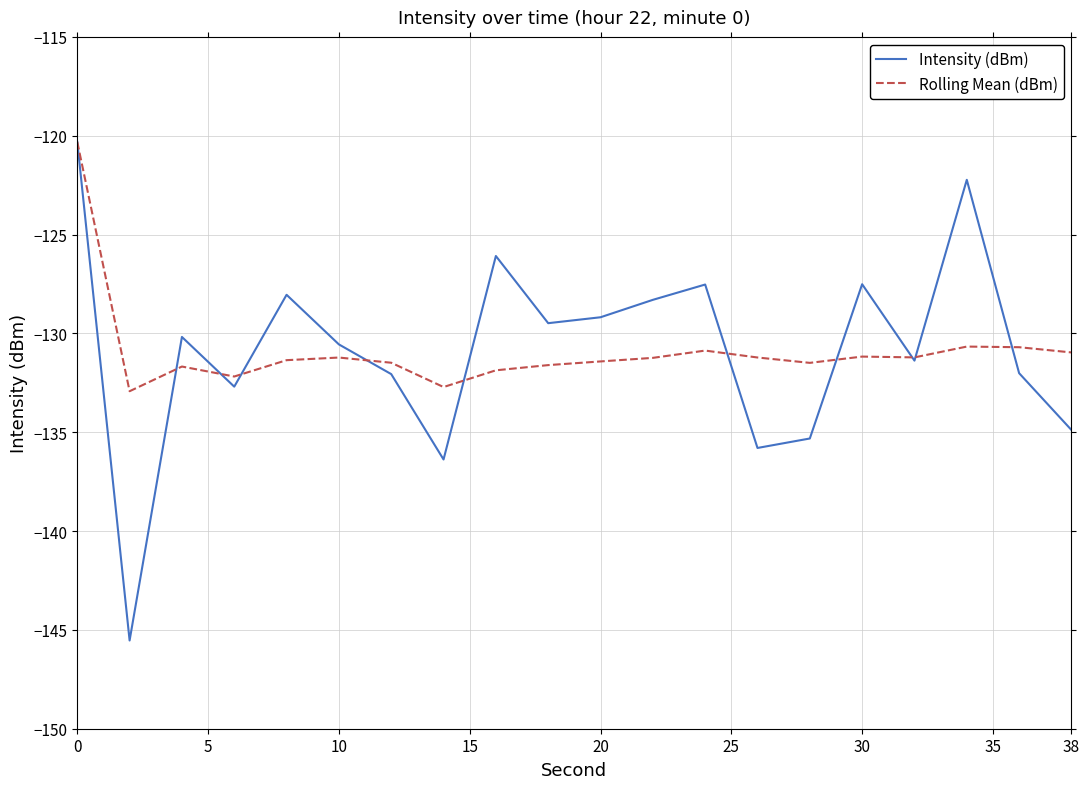

How many interior local valleys does the Intensity (dBm) series have?

6